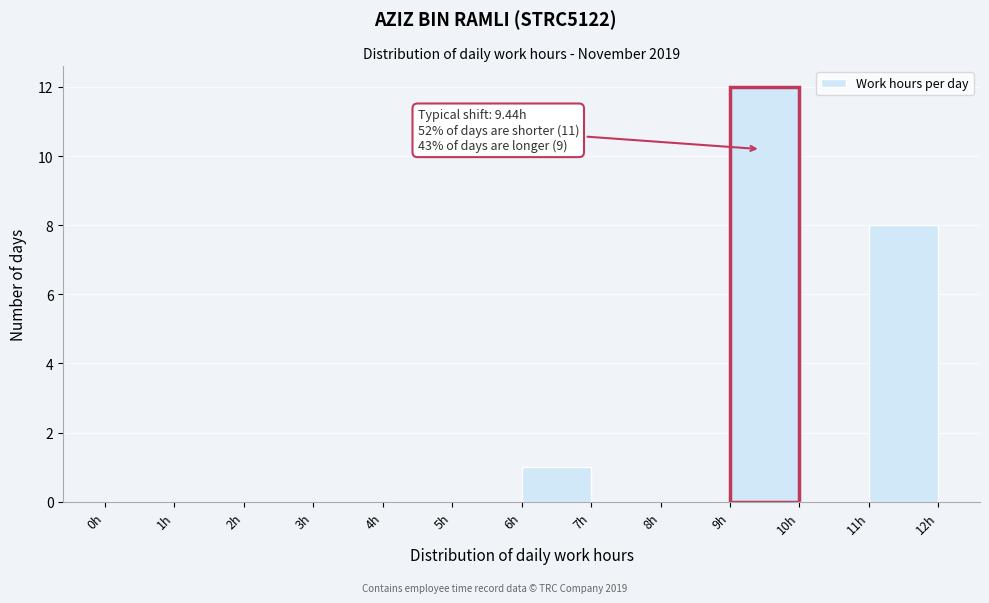

Over which range of the x-axis is the bar tallest?

9 to 10